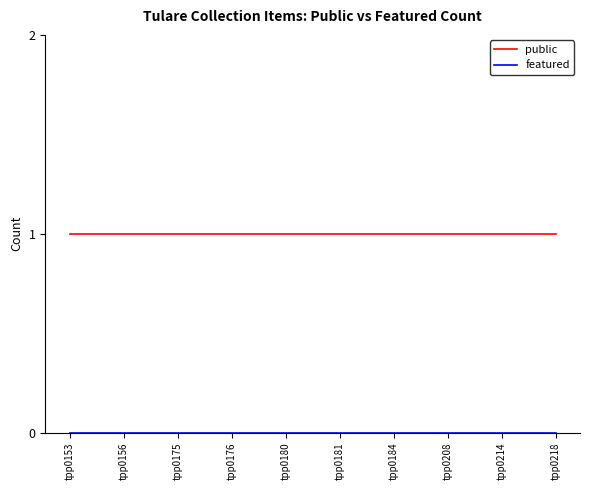

The value of public at tpp0218 is 1. True or false?

True